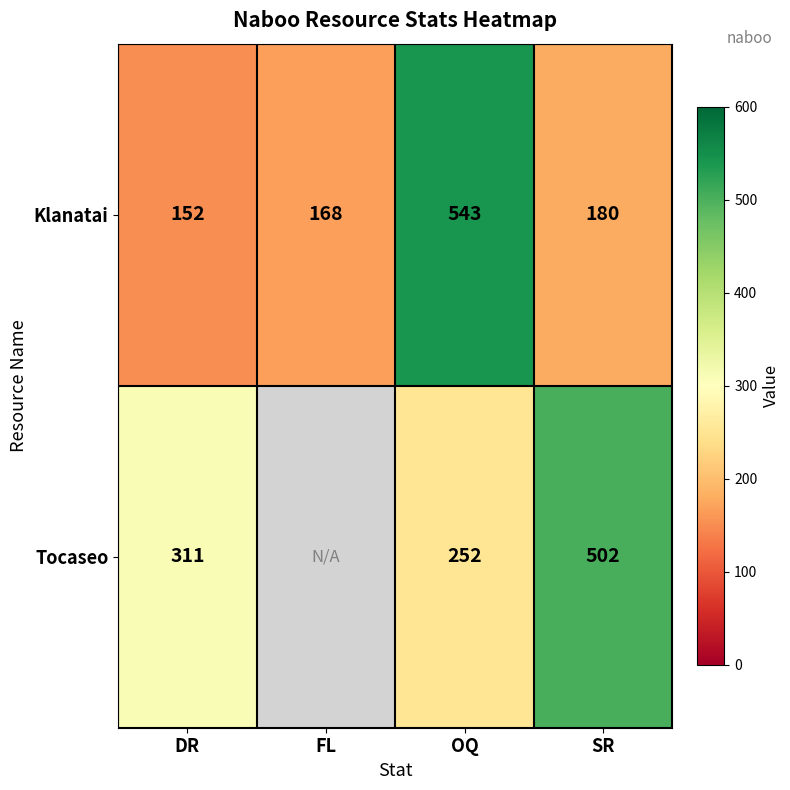

What is the sum of all Klanatai values?

1043